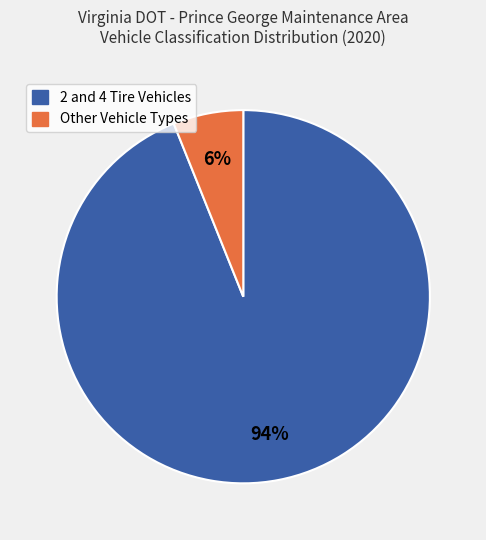

Is there a majority slice in this chart?

Yes